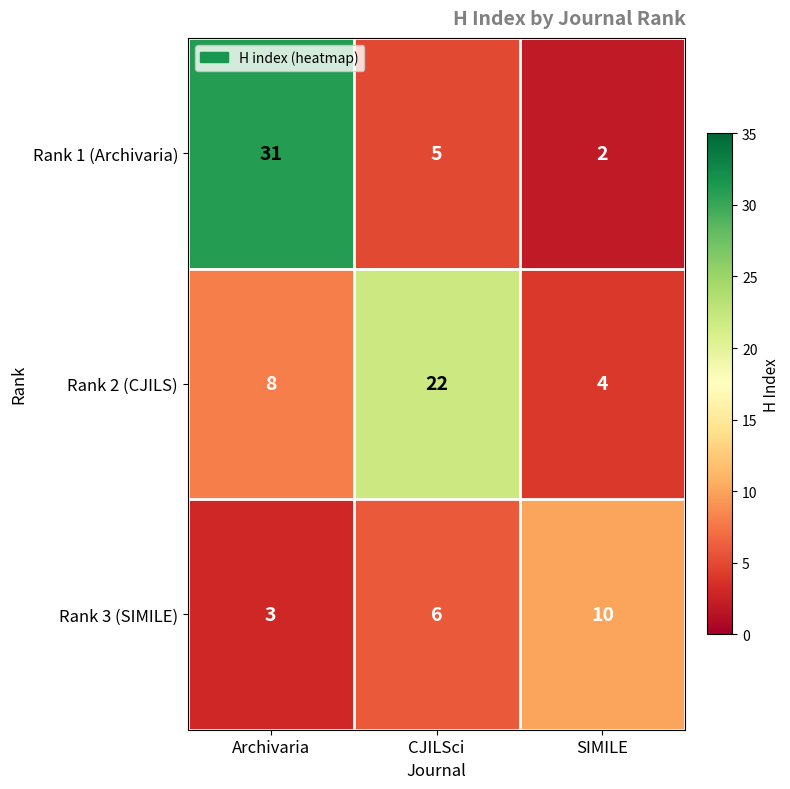

Between Archivaria and CJILSci, which series saw the biggest shift?

Rank 1 (Archivaria)